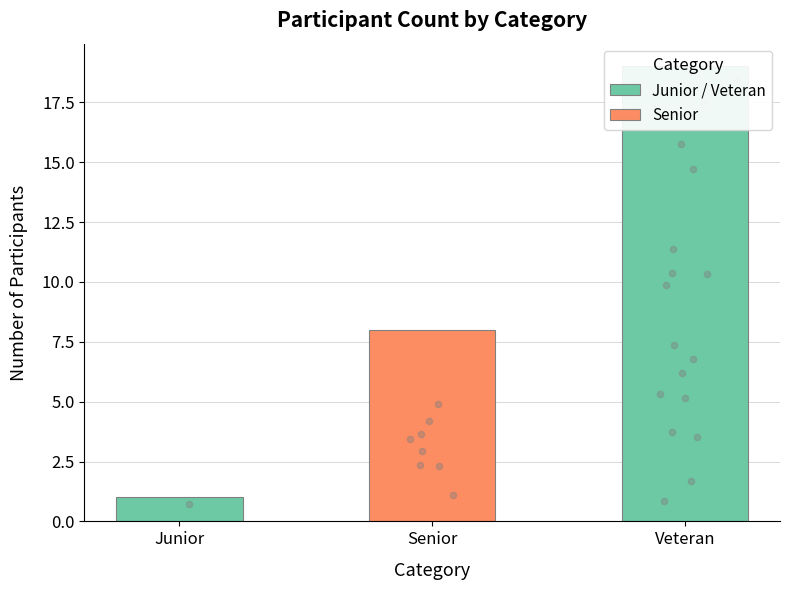

What is the ratio of the value at Junior to the value at Senior?

0.1